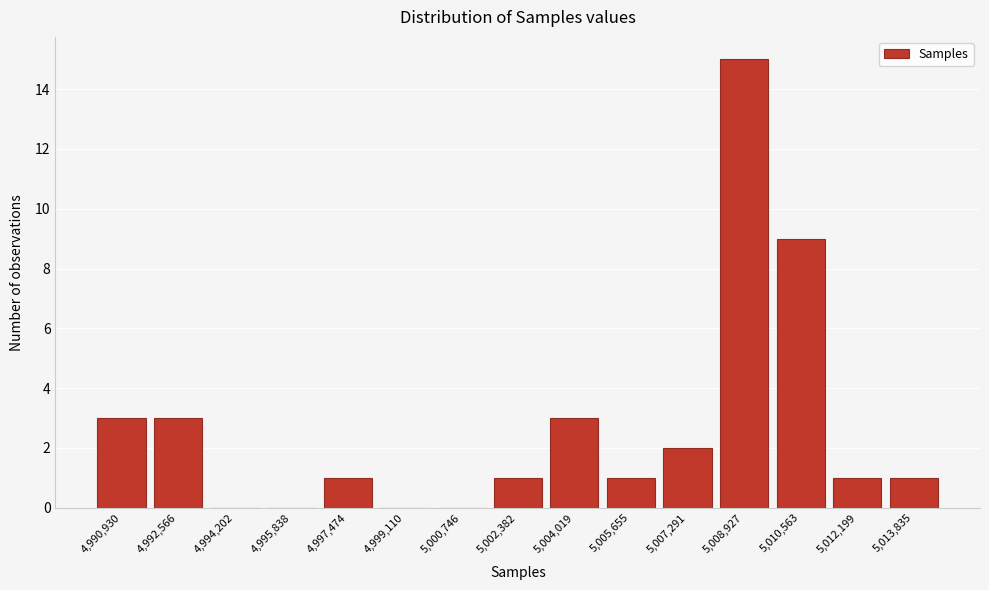

Reading right to left, transcribe all the data shown in this chart.

5,013,835=1	5,012,199=1	5,010,563=9	5,008,927=15	5,007,291=2	5,005,655=1	5,004,019=3	5,002,382=1	5,000,746=0	4,999,110=0	4,997,474=1	4,995,838=0	4,994,202=0	4,992,566=3	4,990,930=3